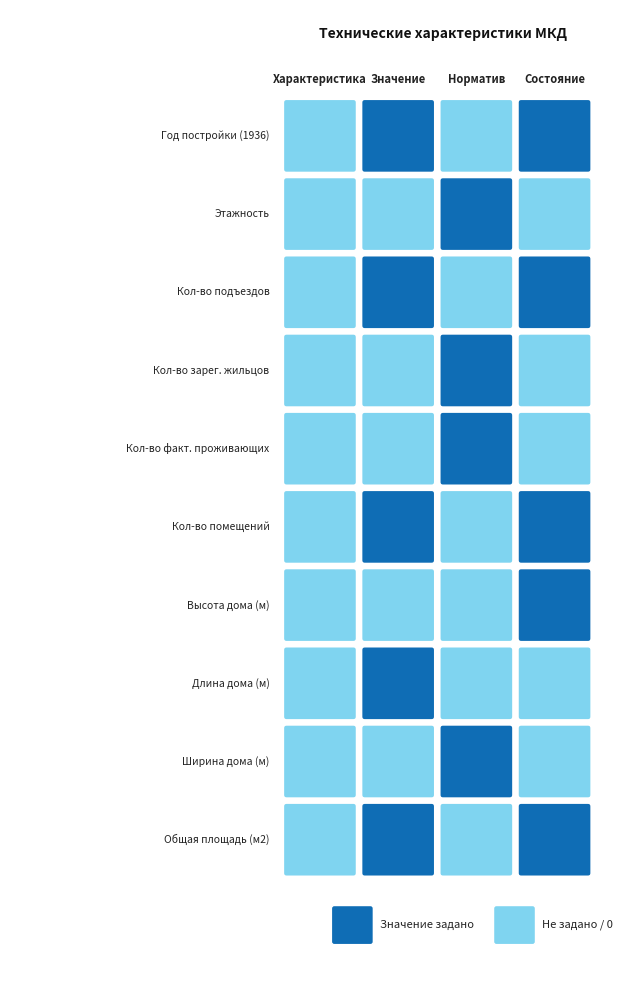

Which series has the largest total across all categories?

Общая площадь